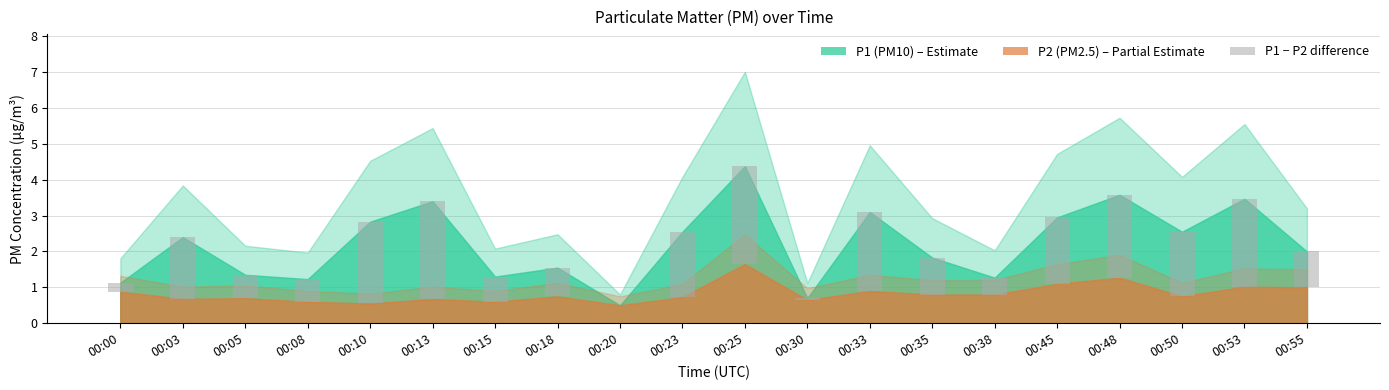

What is the value of the 1st bar from the left?

0.2